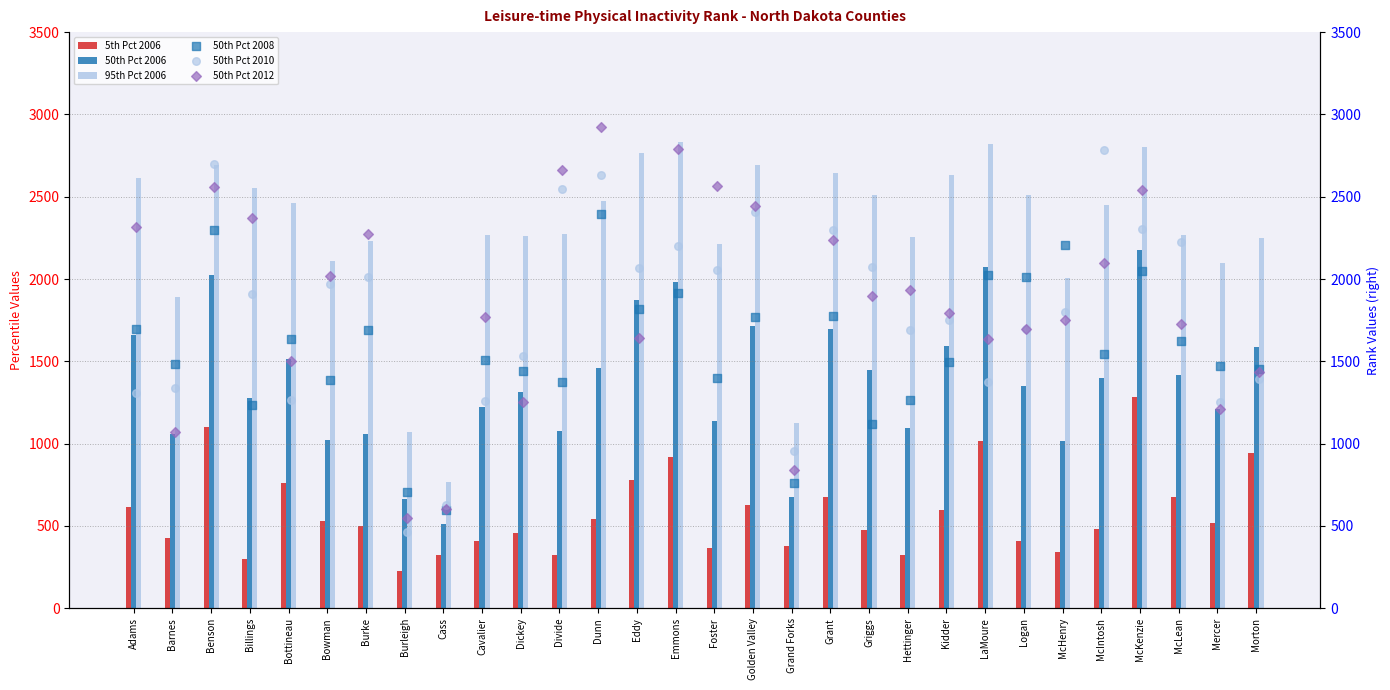

Which series has the largest Y range (max minus min)?

50th Percentile 2012